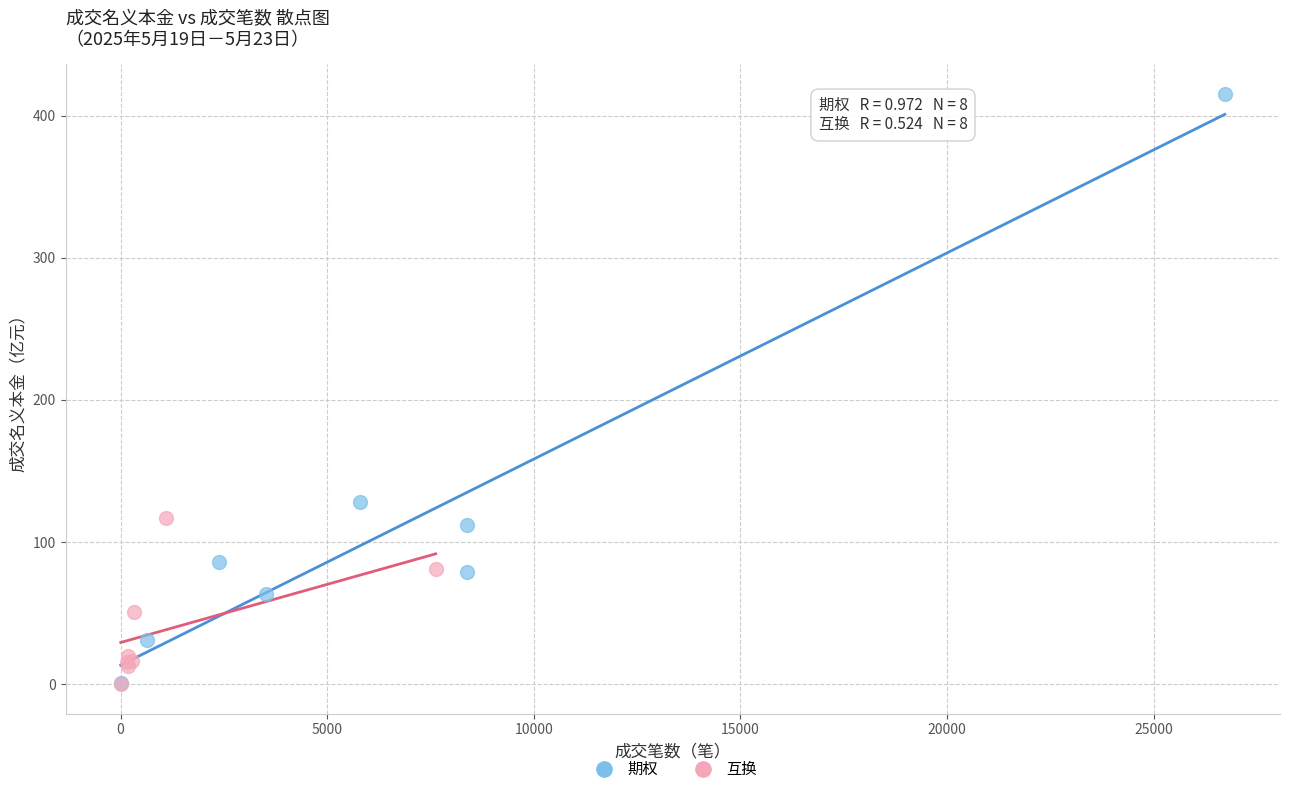

Which series has the largest Y range (max minus min)?

期权